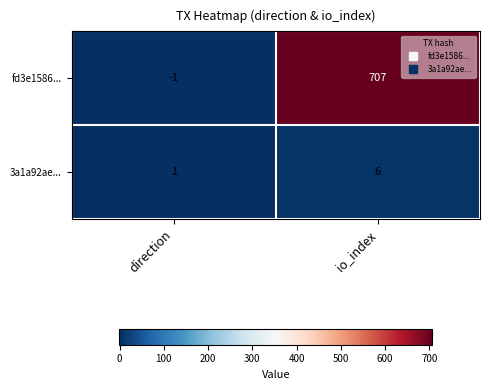

How many series are shown in this chart?

2